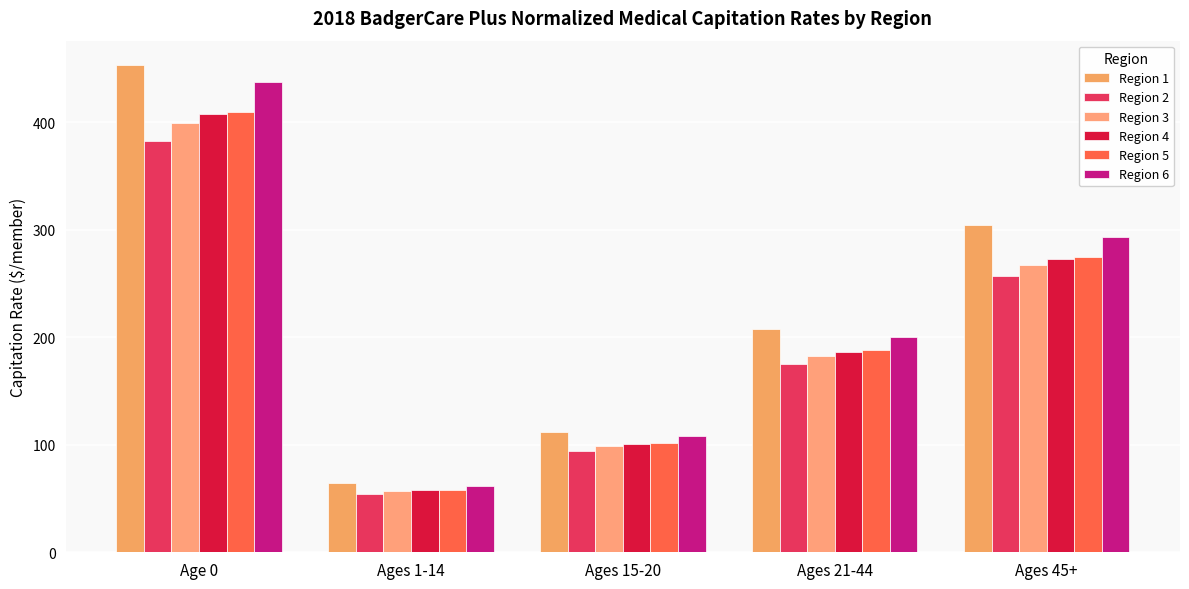

Is it true that Region 2 equals 54.2 at Ages 1-14?

True